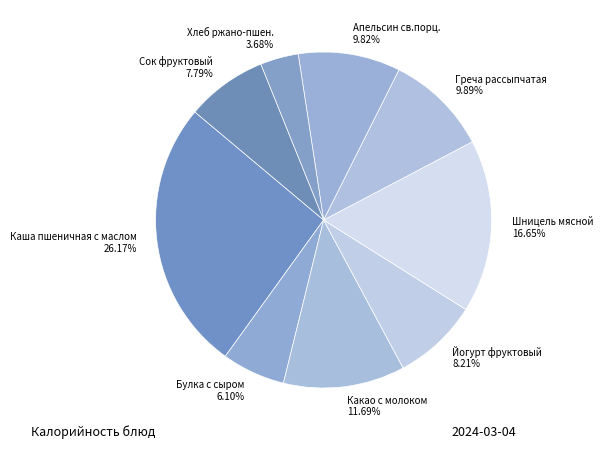

Does Сок фруктовый account for over 50% of the chart?

No